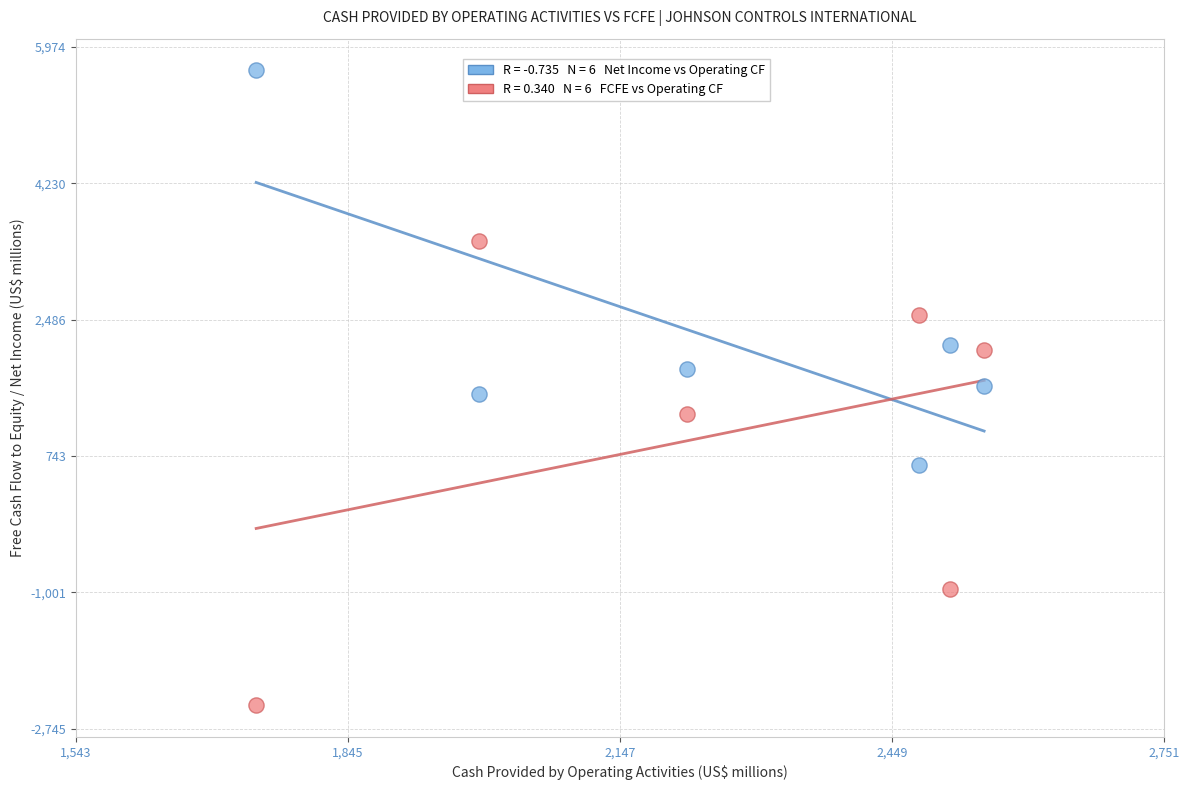

Across all data points, what is the range of X values (max minus min)?

808